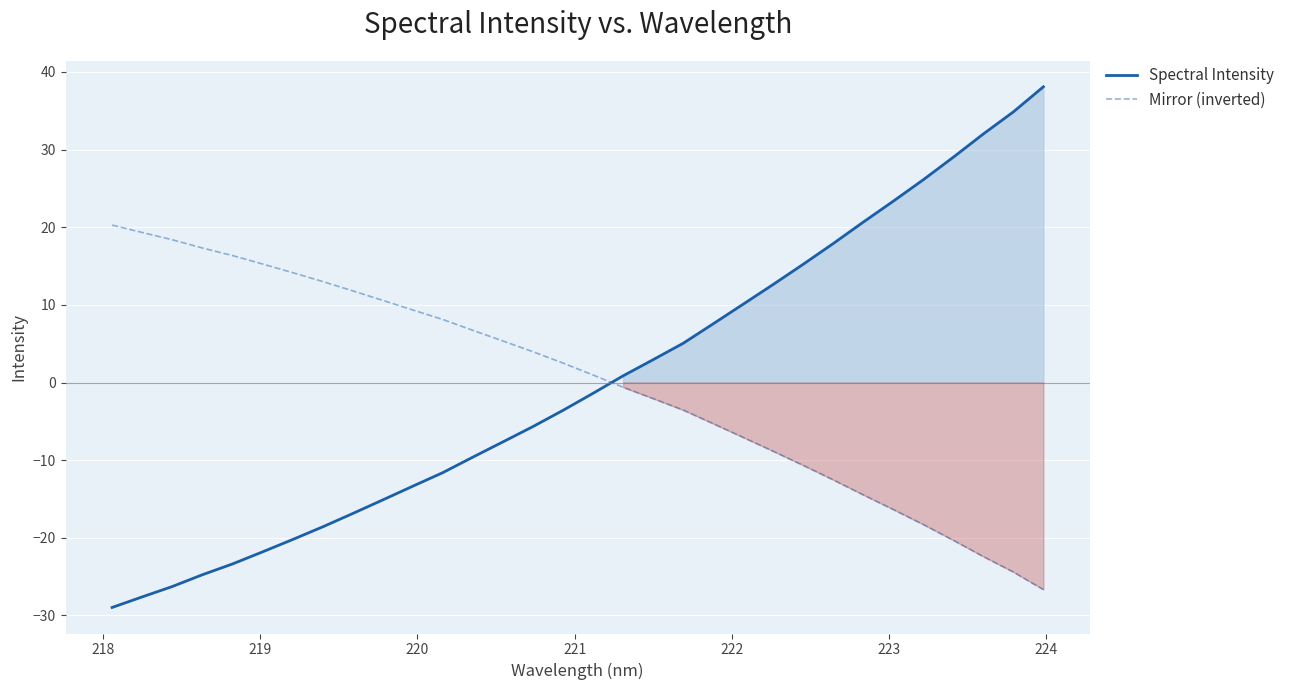

What is the difference between the second highest and minimum values in the Mirror (inverted) series?

46.0